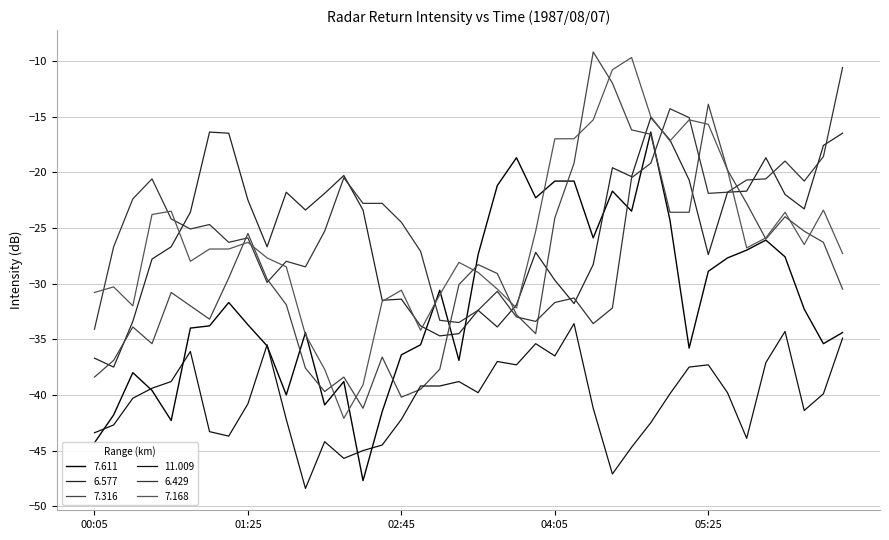

How many lines are shown in the chart?

6